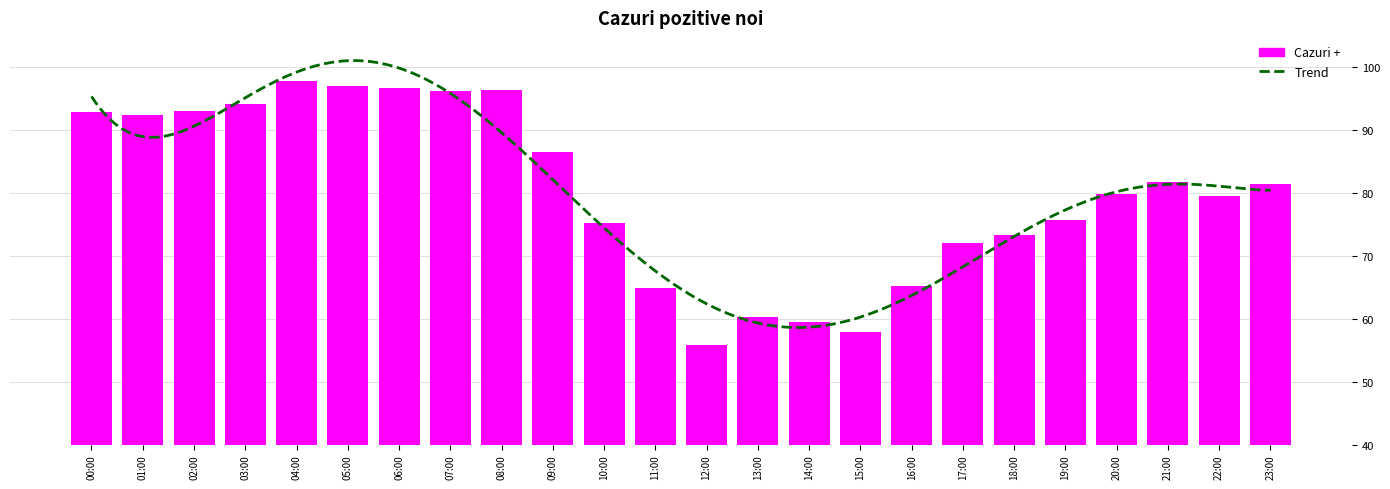

What is the maximum value shown in the chart?

97.7